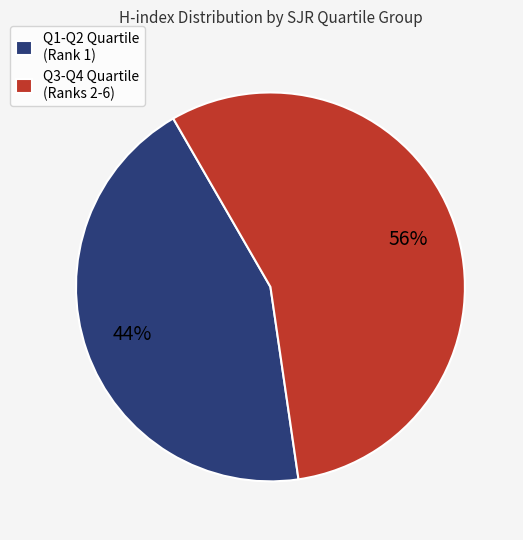

Does Q1-Q2 account for over 50% of the chart?

No